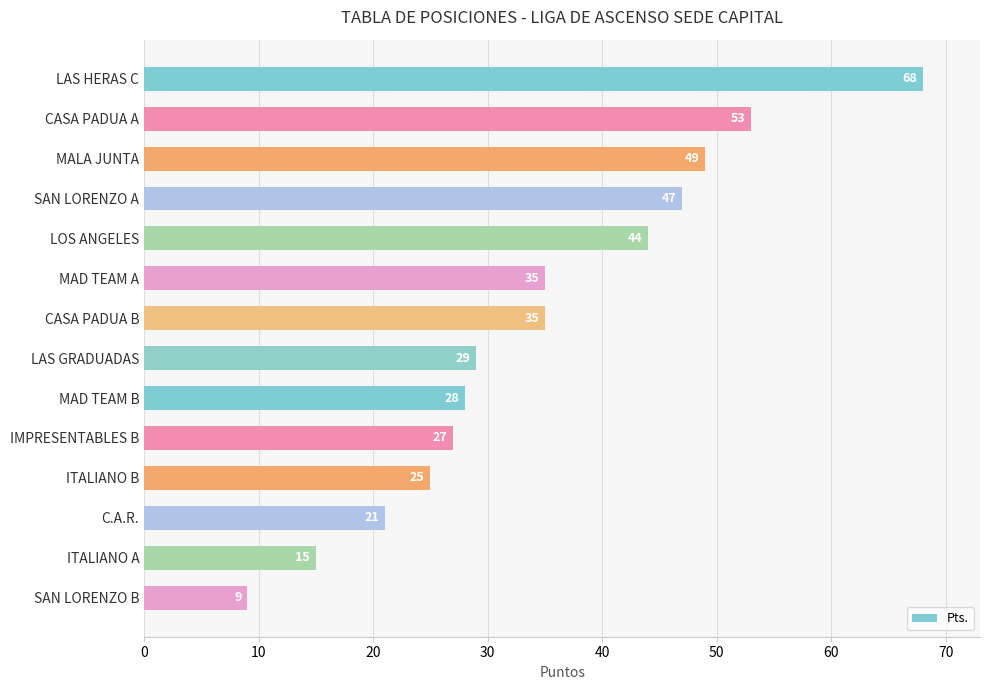

What is the sum of all values?

485